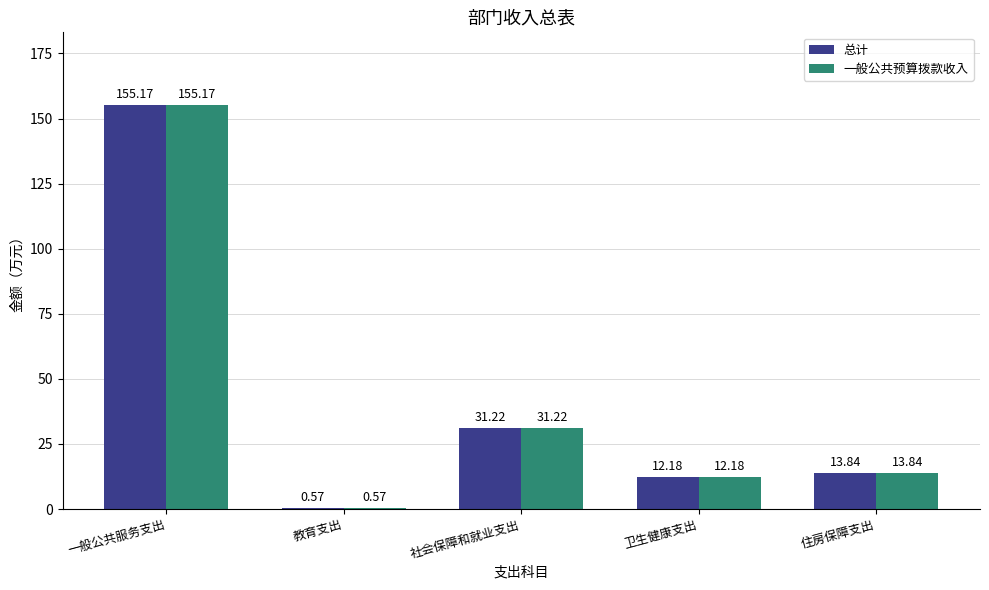

What position from the left is 住房保障支出?

5